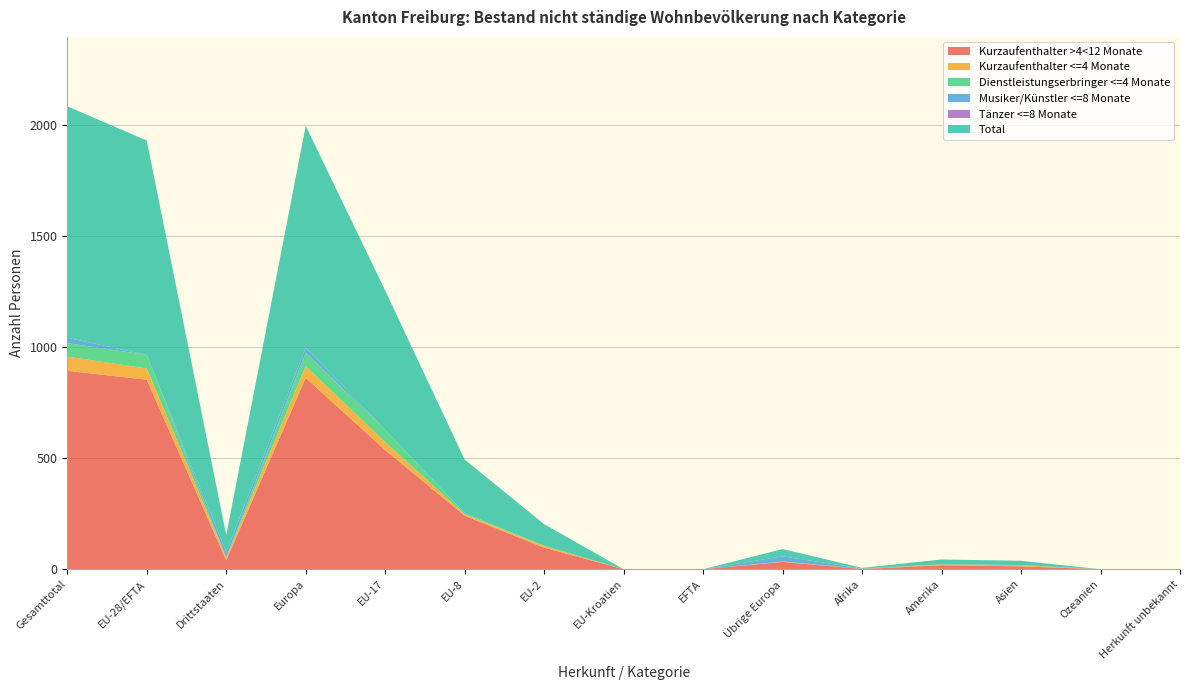

Reading right to left, extract all data points from this chart.

Kurzaufenthalter >4<12 Monate: 0	0	13	18	1	33	0	0	97	241	537	862	40	854	894
Kurzaufenthalter <=4 Monate: 0	0	6	4	1	2	0	0	8	7	36	53	13	51	64
Dienstleistungserbringer <=4 Monate: 0	0	0	0	0	0	0	0	1	5	55	61	0	61	61
Musiker/Künstler <=8 Monate: 0	0	0	0	1	23	0	0	0	0	0	23	24	0	24
Tänzer <=8 Monate: 0	0	0	0	0	0	0	0	0	0	0	0	0	0	0
Total: 0	0	19	22	3	33	0	0	97	241	628	999	77	966	1043